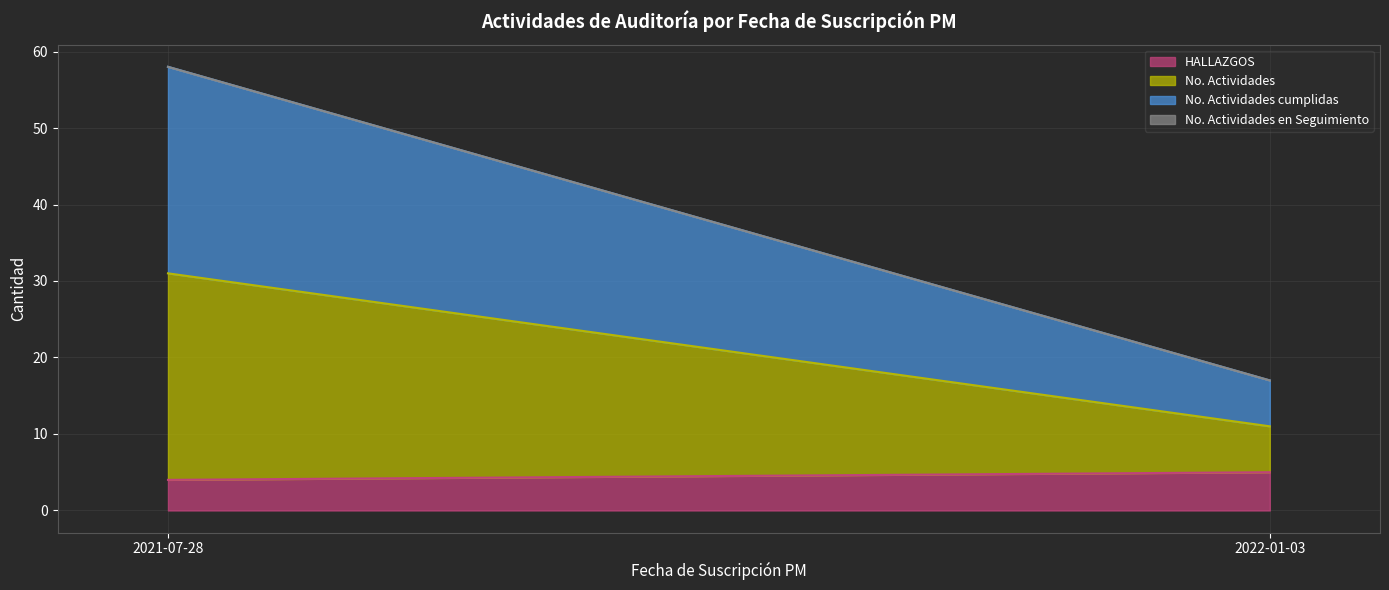

What is the label of the 1st point from the right?

2022-01-03